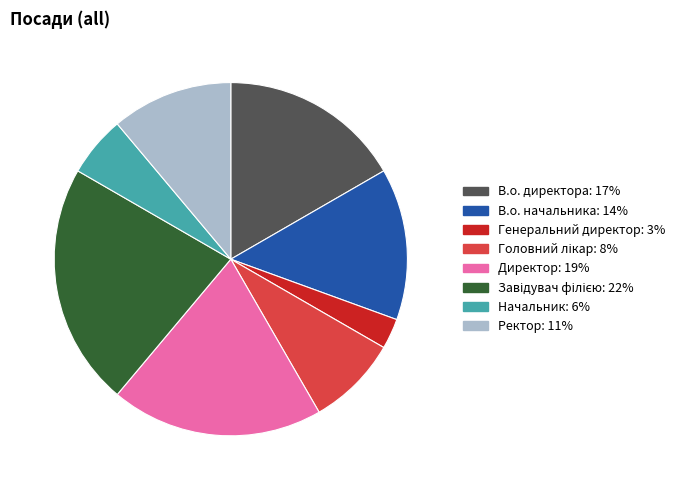

Is there a majority slice in this chart?

No